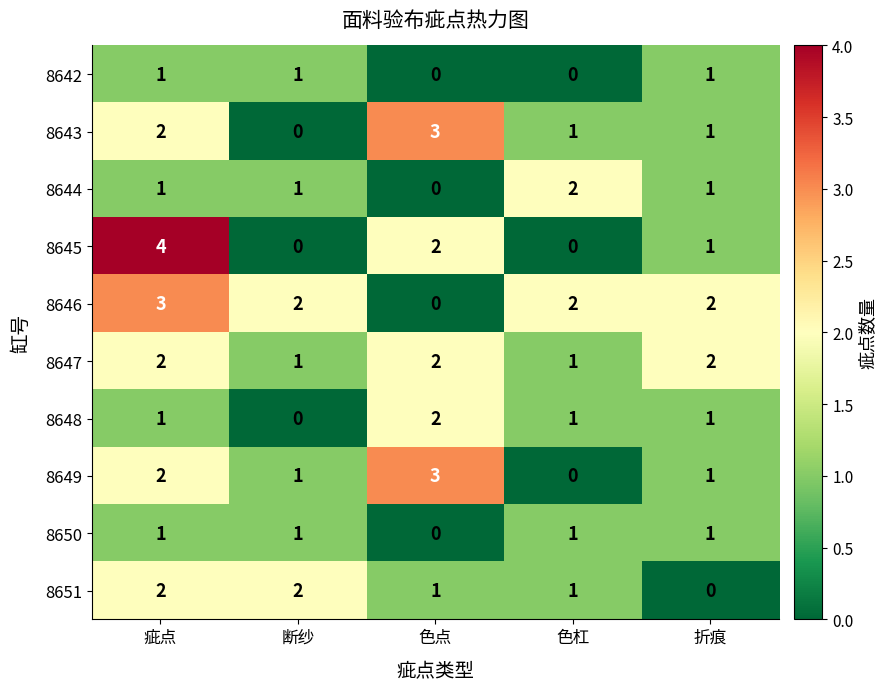

True or false: 8646 has a value of 5 at 疵点.

False